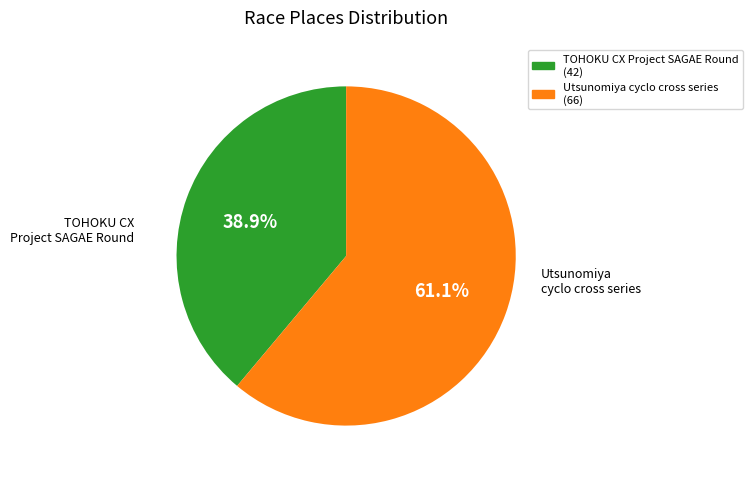

What percentage do TOHOKU CX Project SAGAE Round and Utsunomiya cyclo cross series together represent?

100.0%